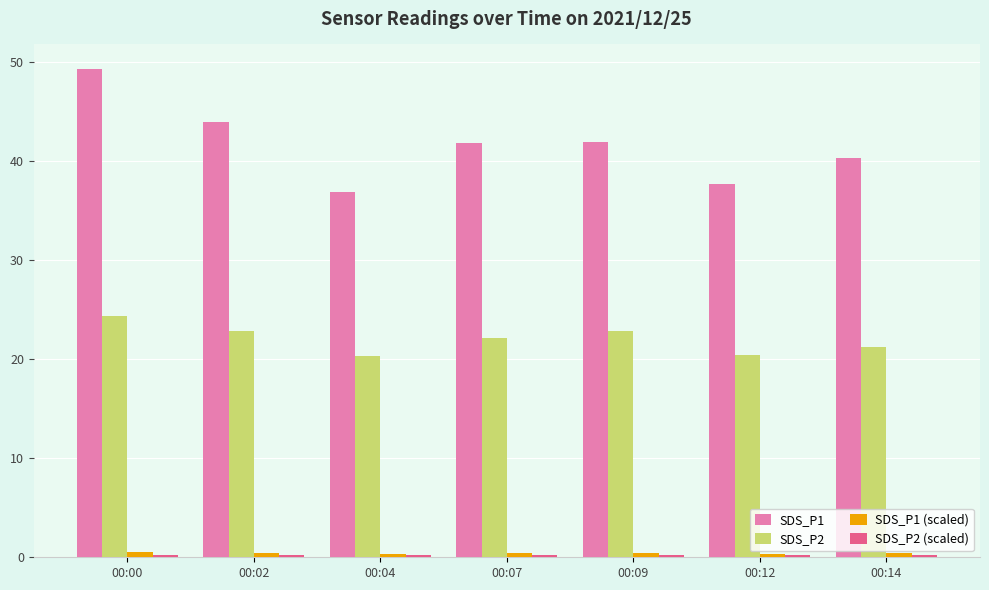

How many groups of bars are there?

7